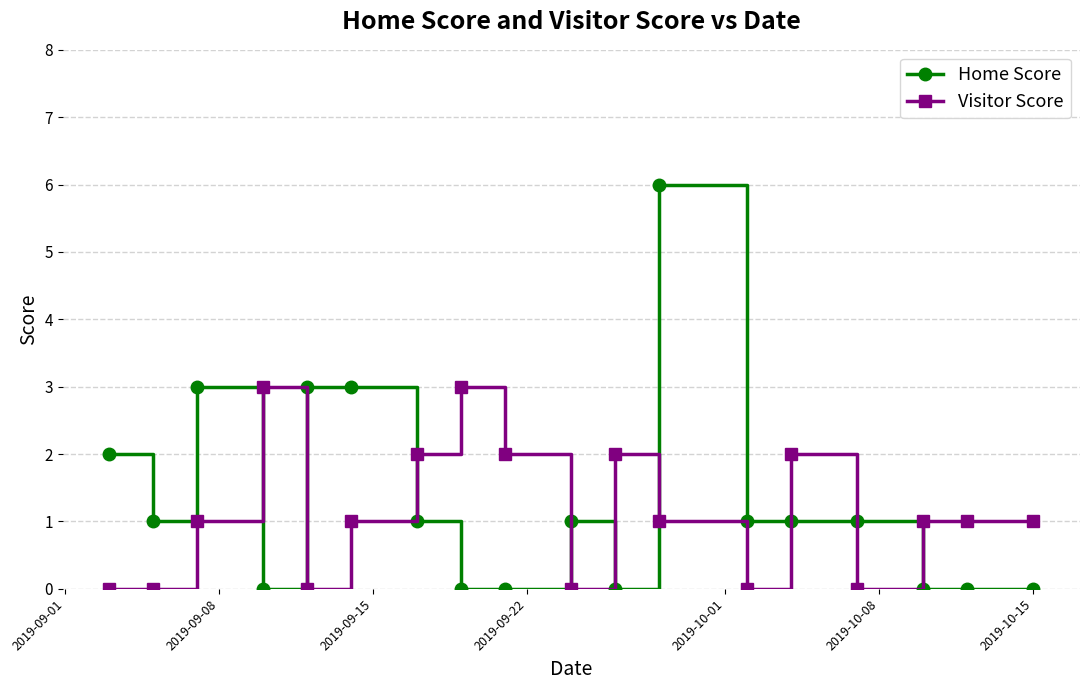

Rank the series by their maximum value, from lowest to highest.

Visitor Score, Home Score